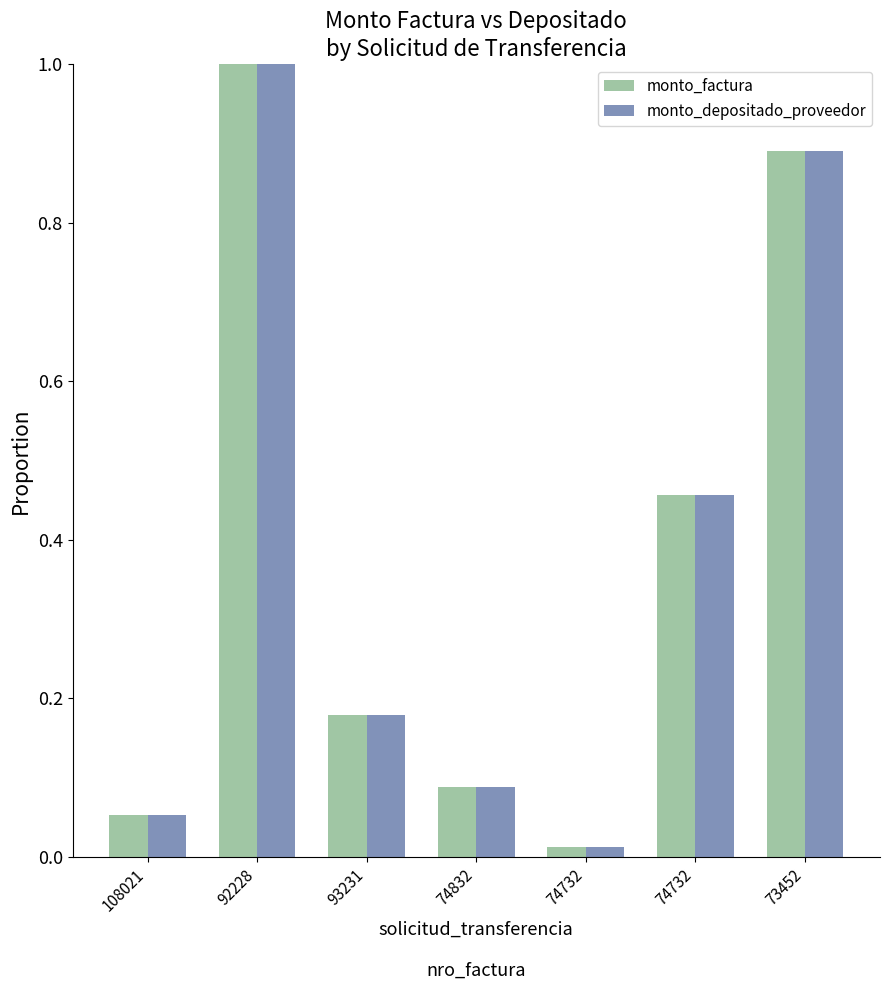

What is the difference between the maximum and second lowest values in the monto_factura series?

0.9